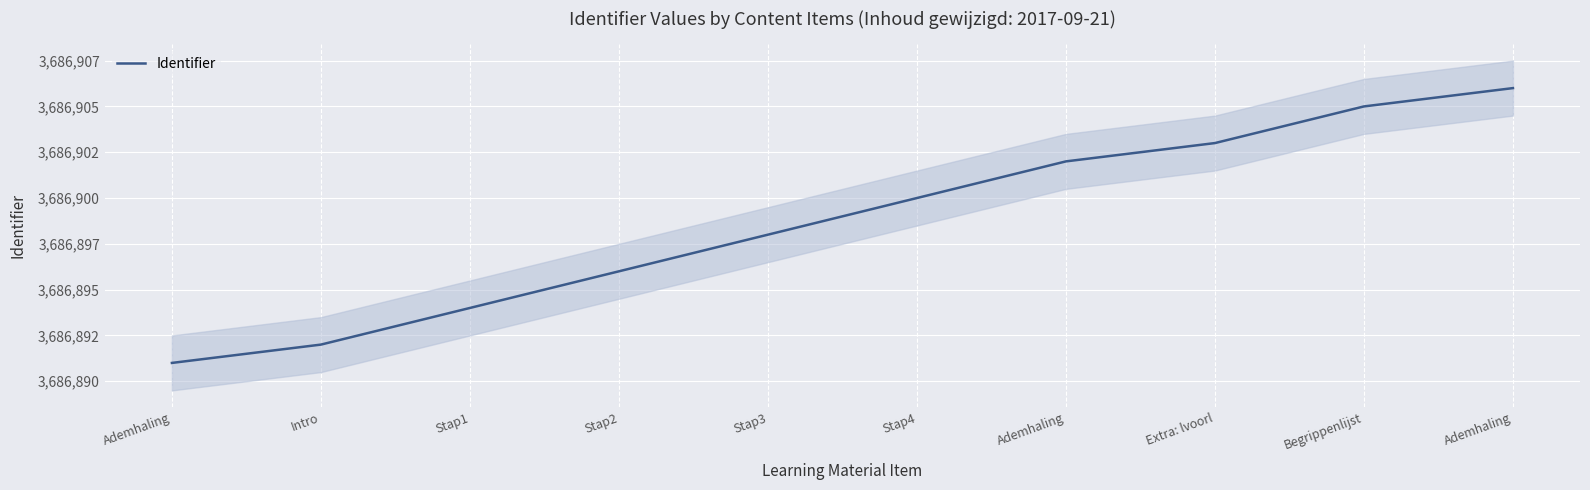

Is this an area chart (filled region under the line)?

Yes